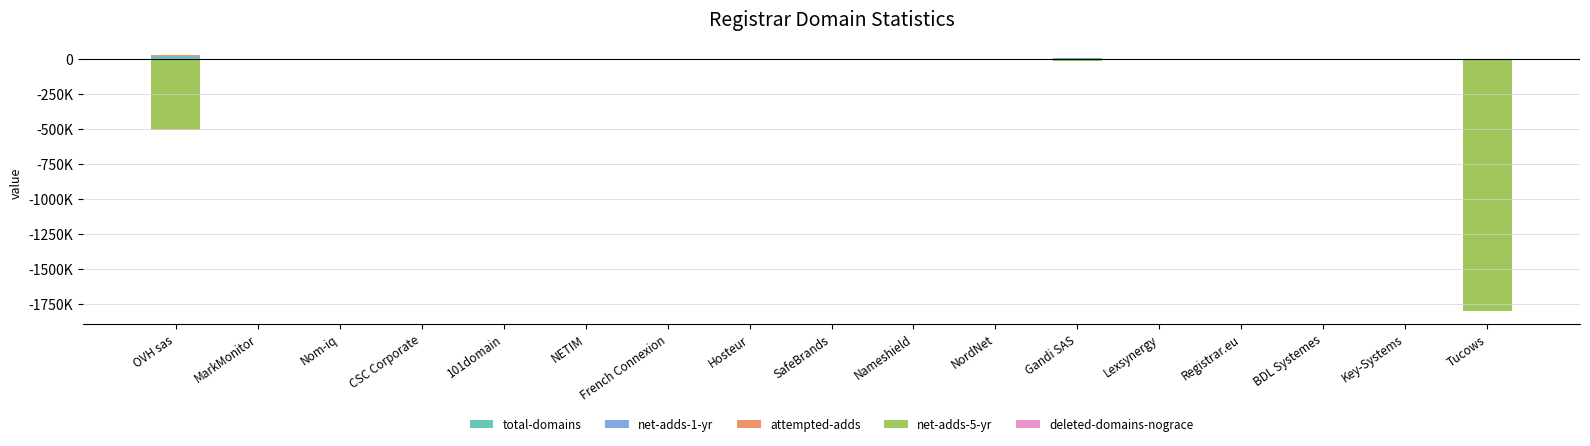

What is the maximum value shown in the chart?

18083